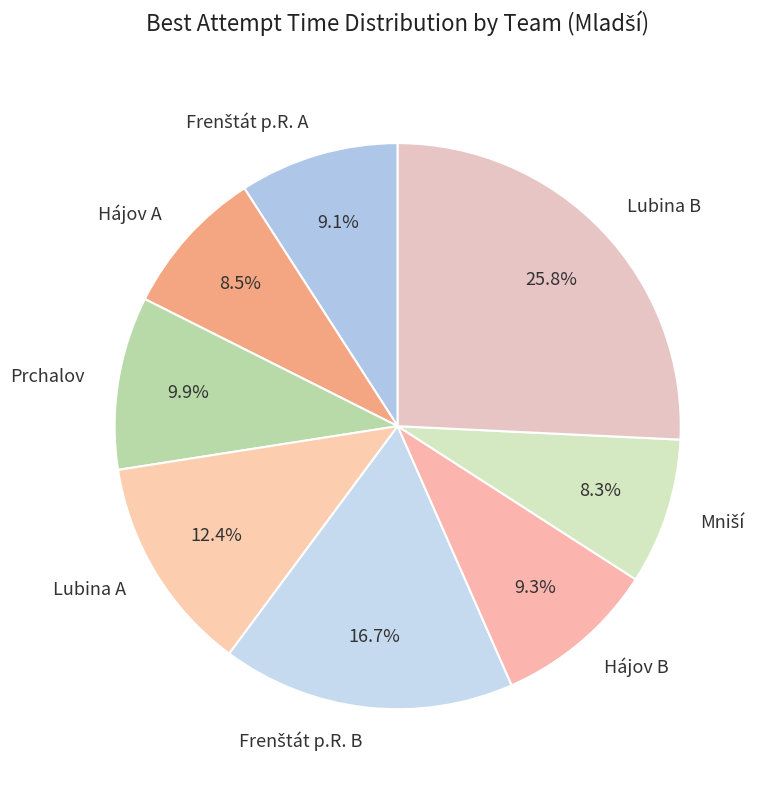

Approximately how many times larger is the value at Lubina B compared to Hájov A?

3.0